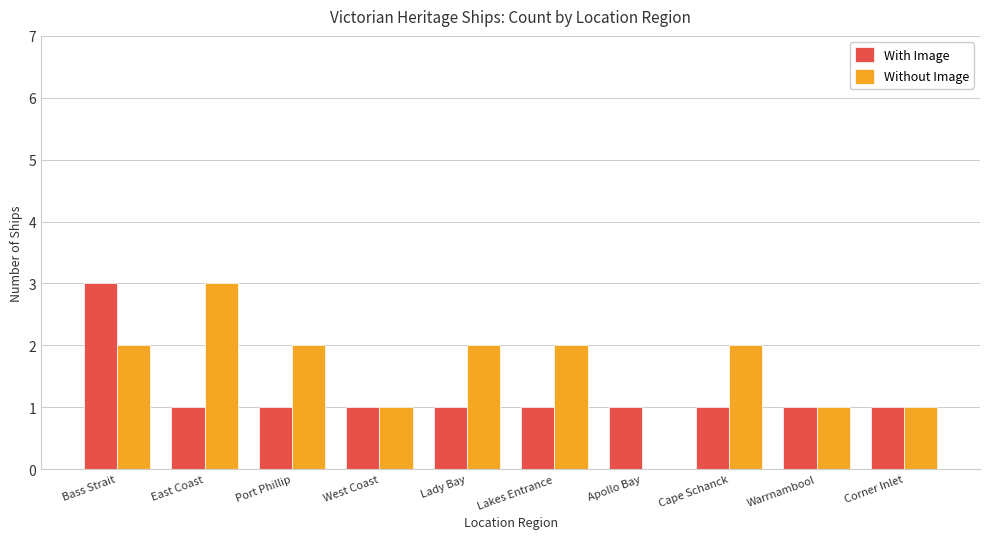

Which series has the largest total across all categories?

Without Image